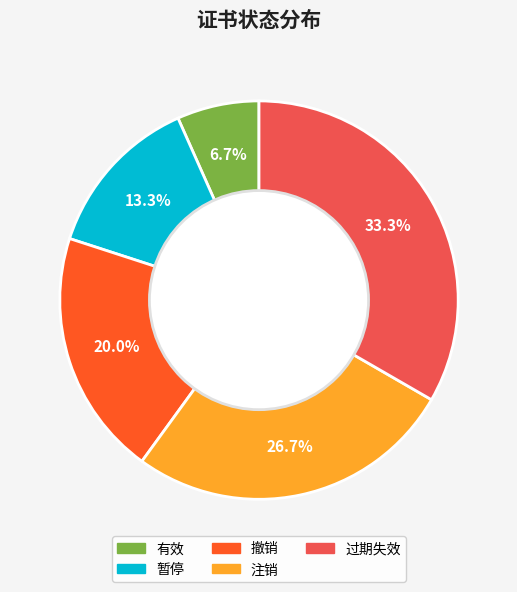

Count the number of slices in the pie.

5